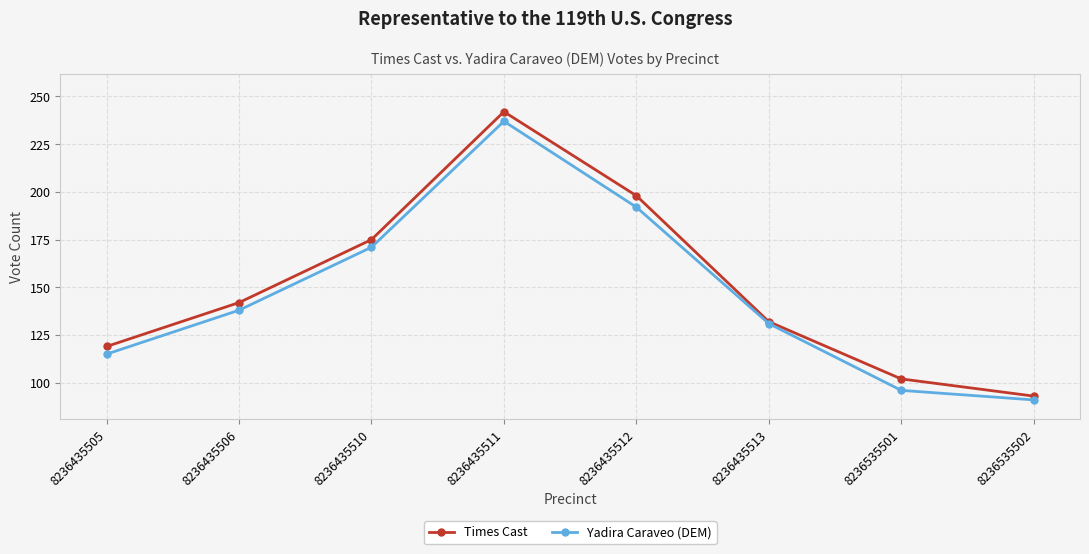

What is the total value across all series at 8236435506?

280